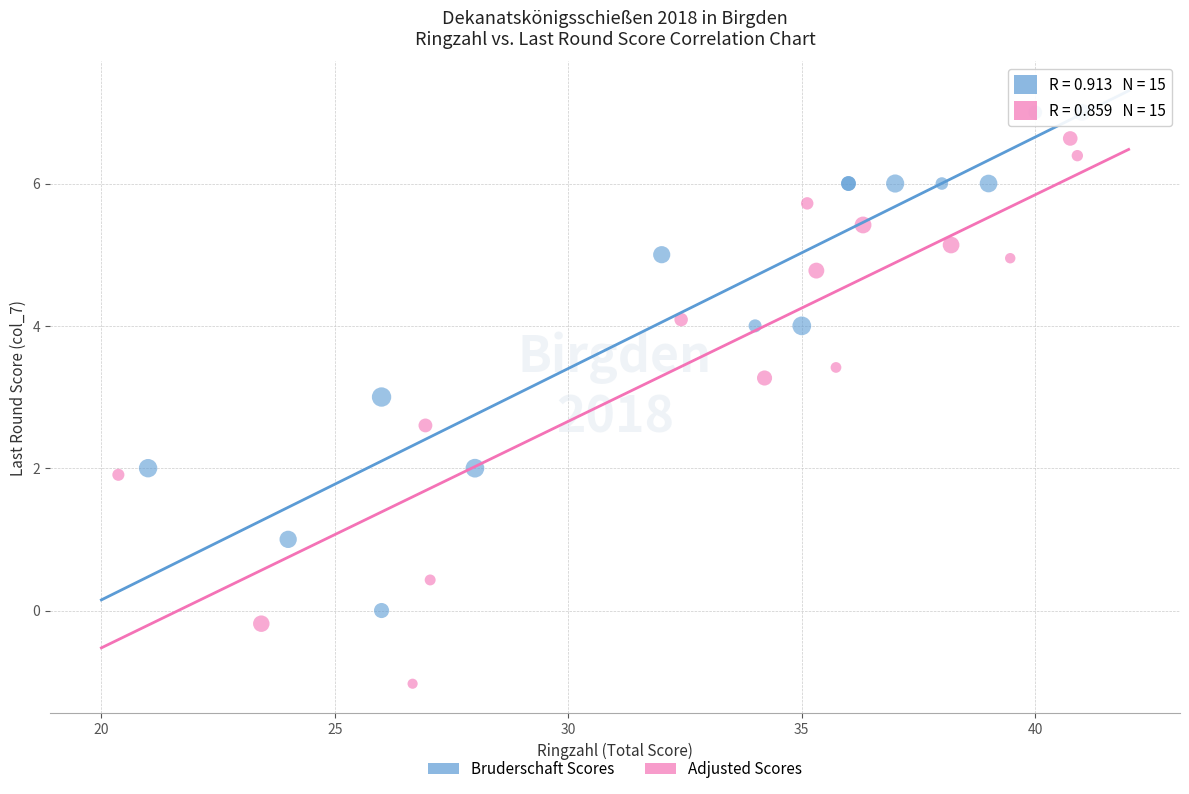

Which series reaches the maximum Y coordinate?

Bruderschaft Scores